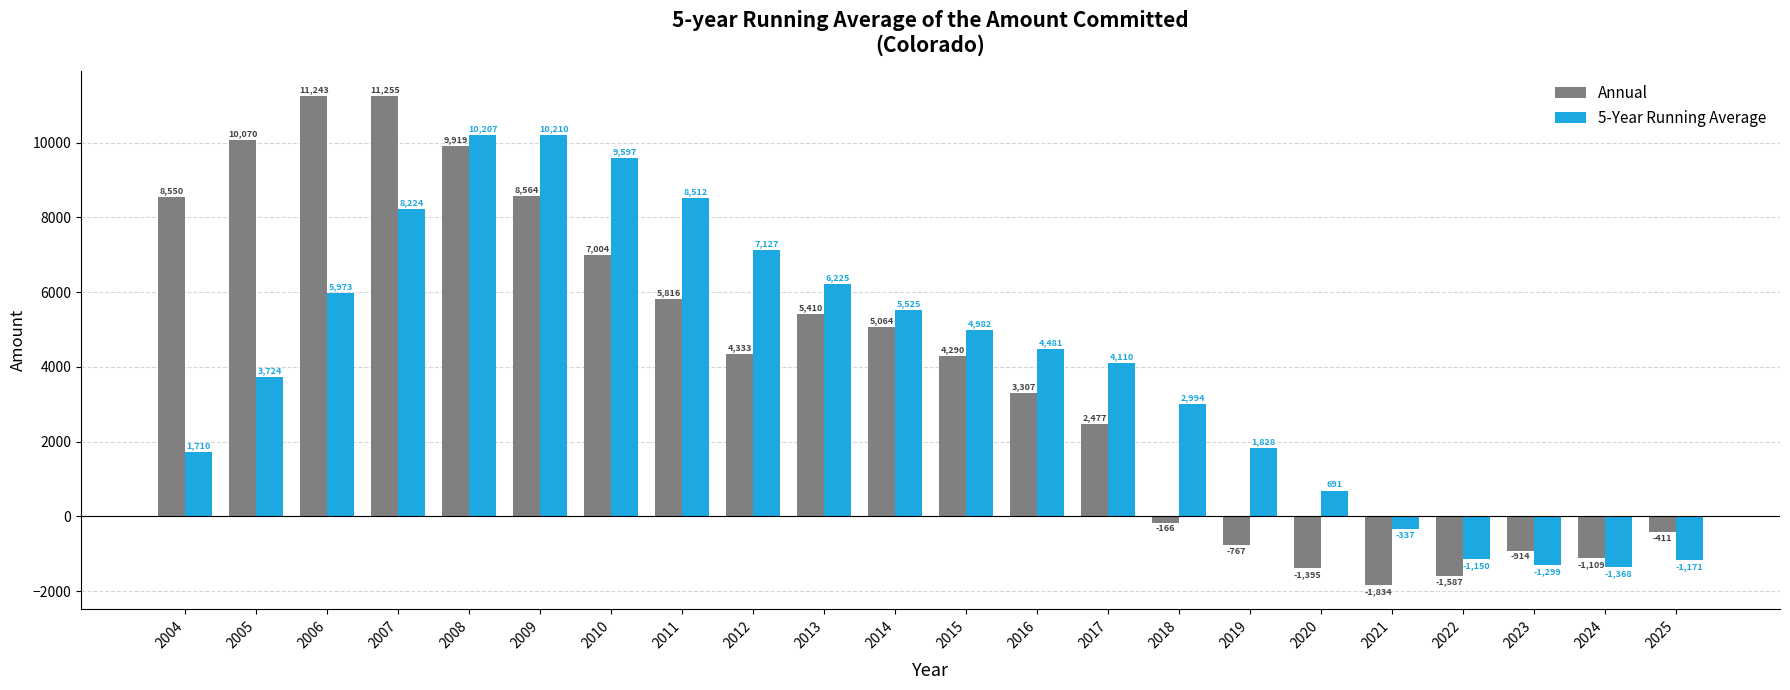

How many bars are there in each group?

2